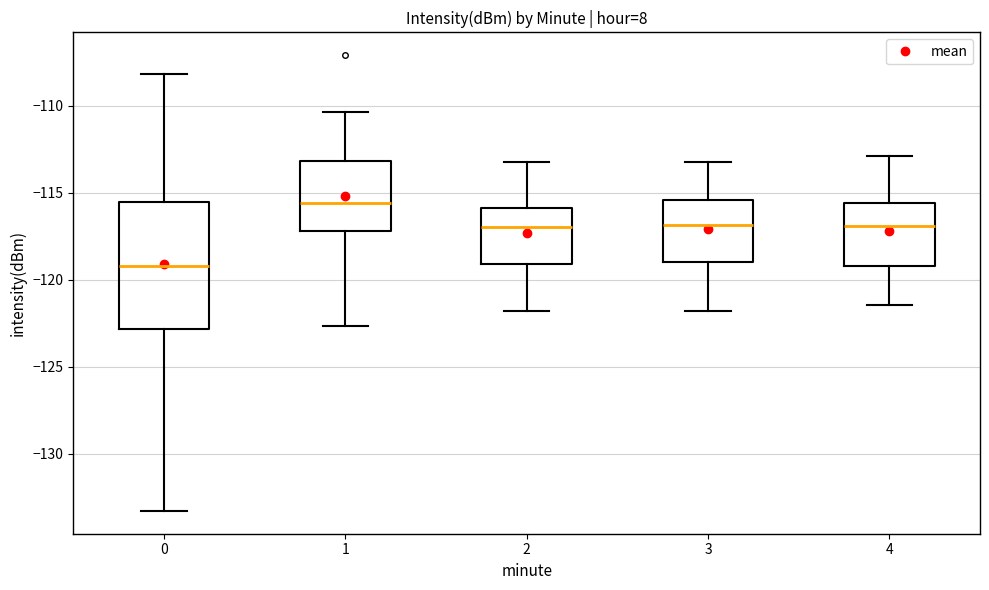

Reading left to right, transcribe this box plot: for each box, give where its median line is, the range the box spans, and where its two whiskers end, as read against the y-axis. The values are not printed on the chart, so give them approximately, as read against the axis.

0: median -119.0, box -123.0 to -115.5, whiskers -133.5 to -108.0
1: median -115.5, box -117.0 to -113.0, whiskers -122.5 to -110.5
2: median -117.0, box -119.0 to -116.0, whiskers -122.0 to -113.0
3: median -117.0, box -119.0 to -115.5, whiskers -122.0 to -113.0
4: median -117.0, box -119.0 to -115.5, whiskers -121.5 to -113.0